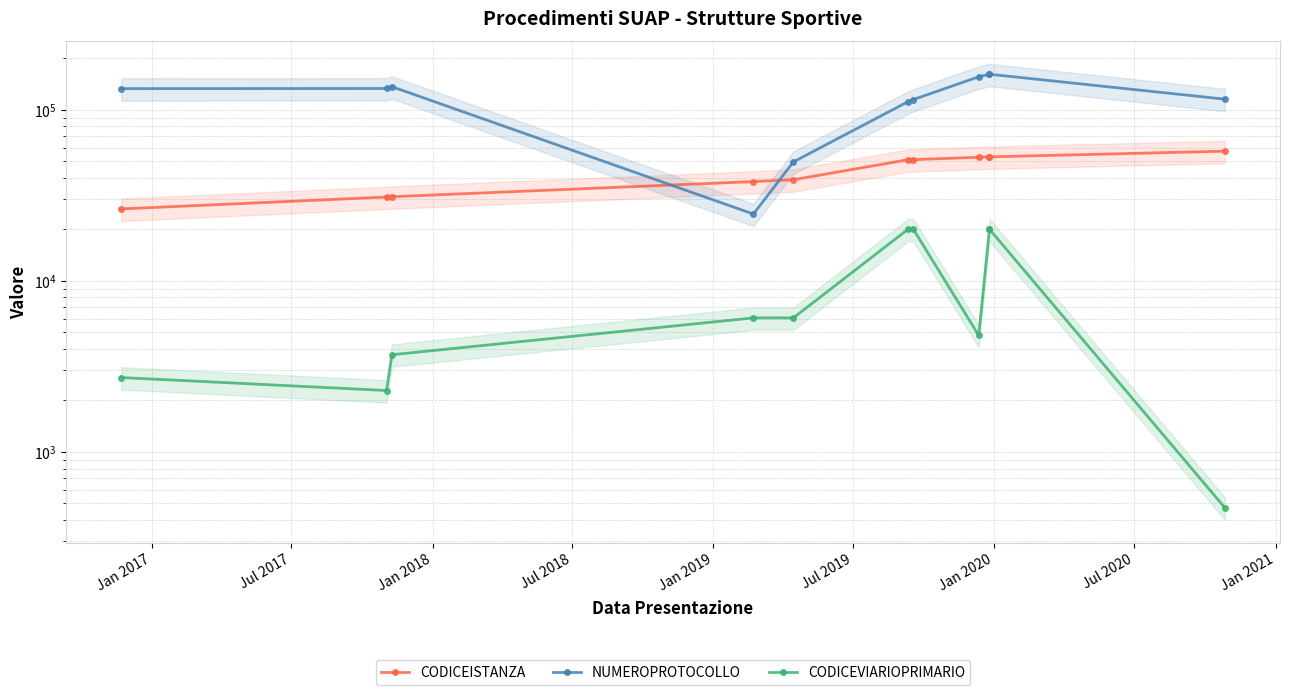

How many interior local valleys does the CODICEVIARIOPRIMARIO series have?

2